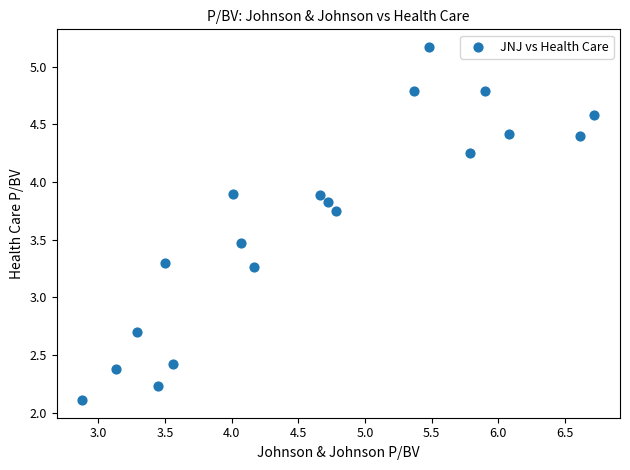

What is the range of Y values (max minus min)?

3.1